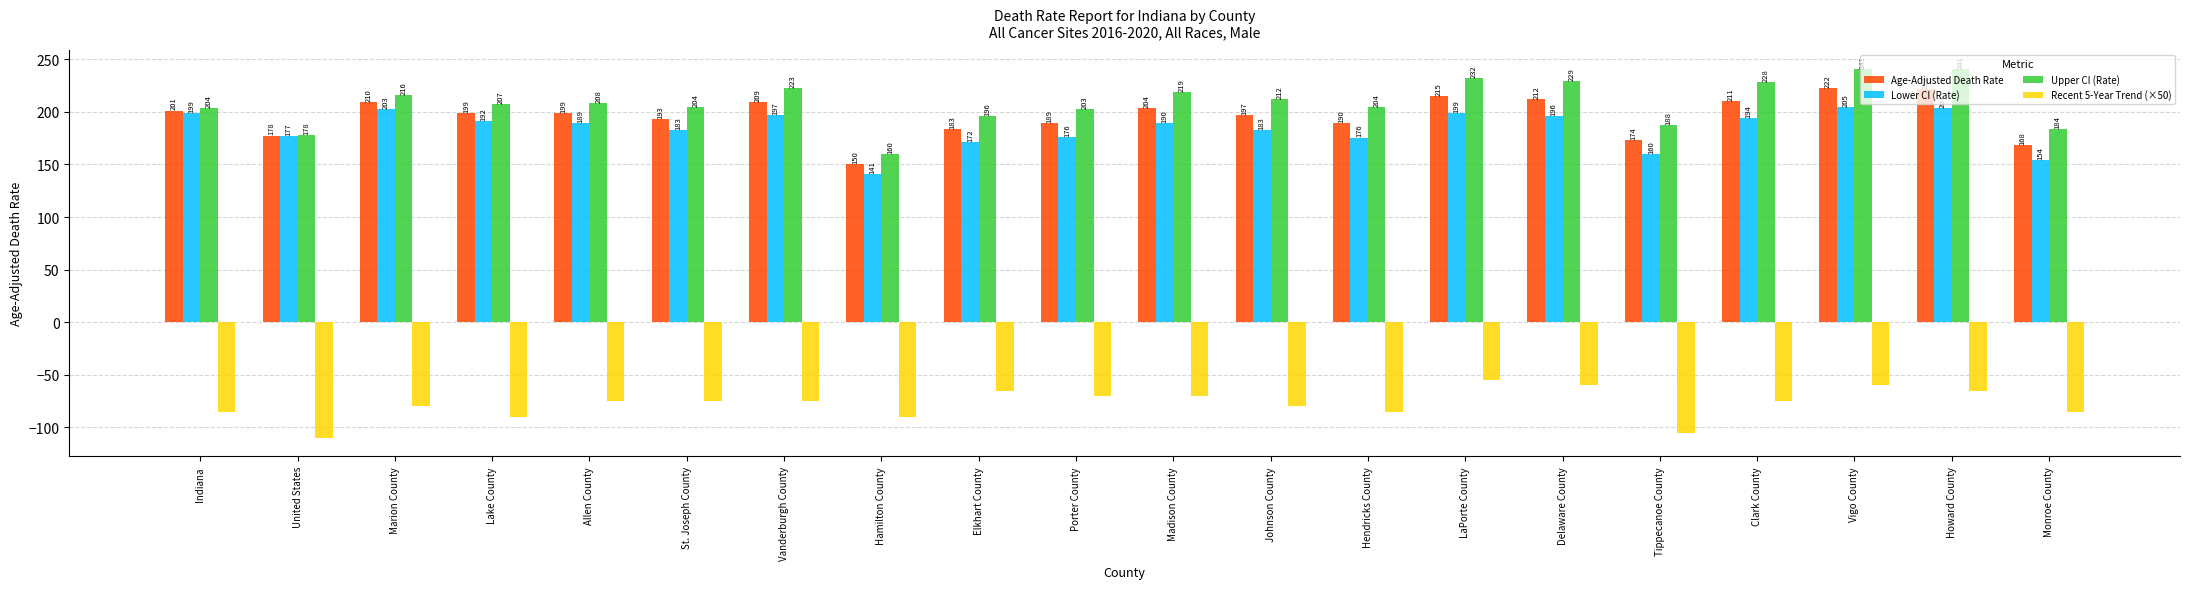

Is it true that Recent 5-Year Trend (×50) equals -28.4 at Lake County?

False